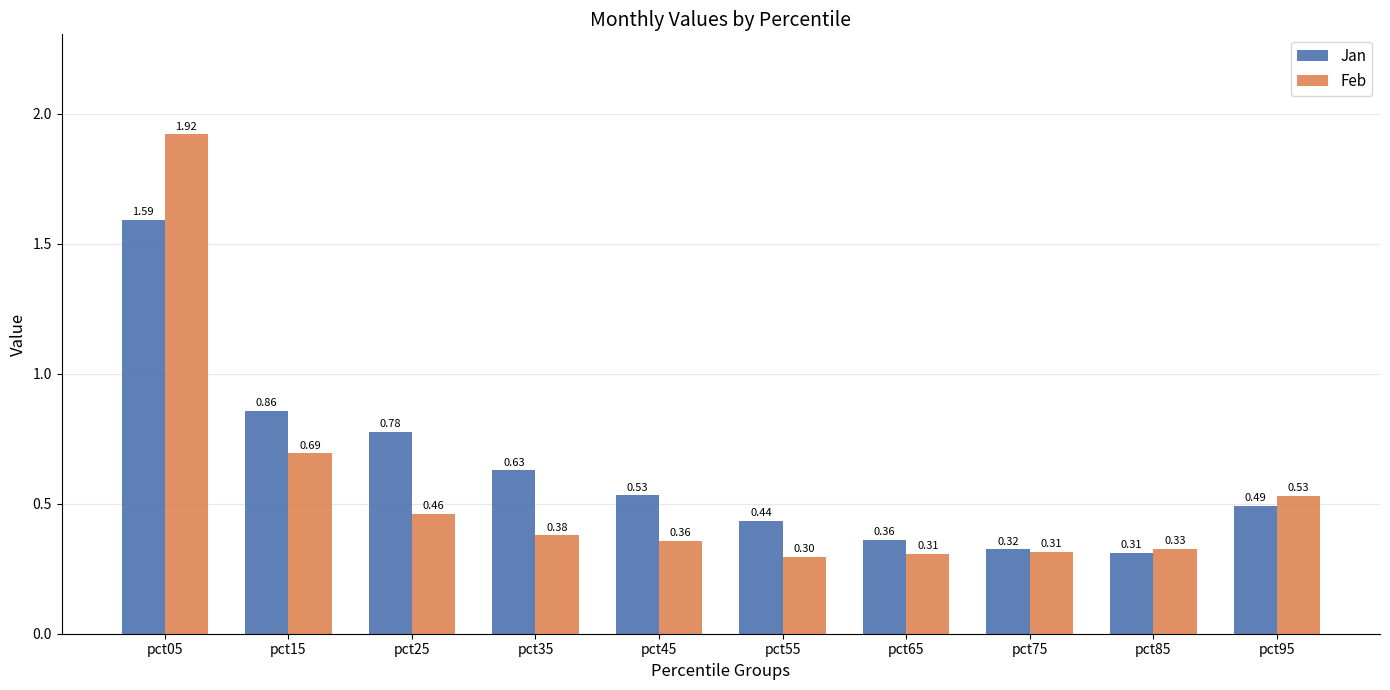

How many categories are shown in the chart?

10